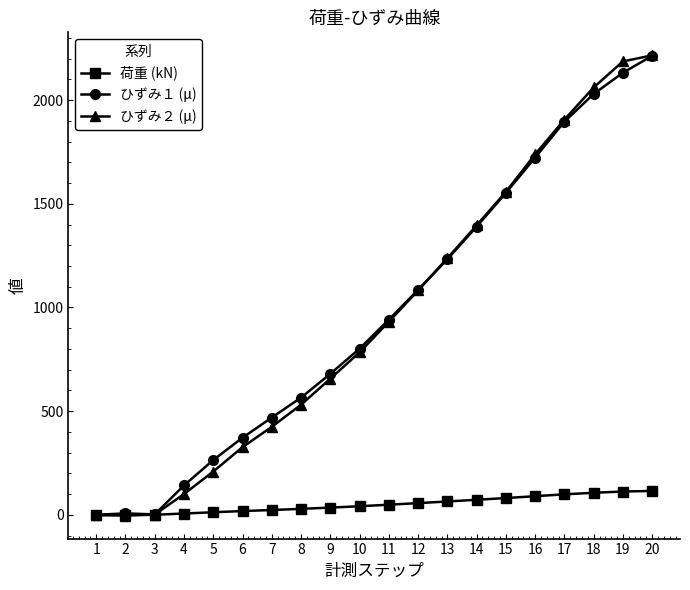

Is the value of ひずみ１ (μ) at 6 greater than the value of 荷重 (kN) at 4?

Yes